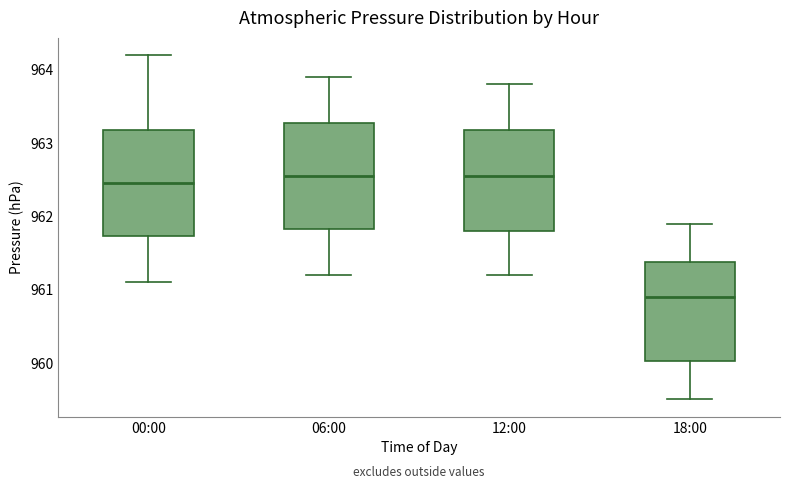

Reading left to right, read every box against the y-axis: the position of its median line, the range the box covers, and the ends of its whiskers. The values are not printed on the chart, so give them approximately, as read against the axis.

00:00: median 962.5, box 961.7 to 963.2, whiskers 961.1 to 964.2
06:00: median 962.6, box 961.8 to 963.3, whiskers 961.2 to 963.9
12:00: median 962.6, box 961.8 to 963.2, whiskers 961.2 to 963.8
18:00: median 960.9, box 960.0 to 961.4, whiskers 959.5 to 961.9